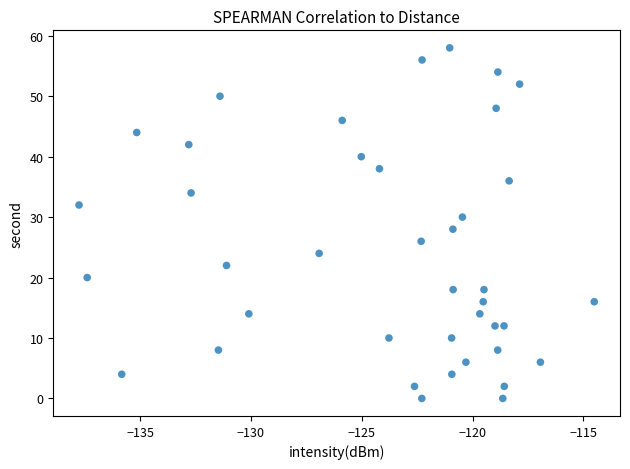

What is the range of Y values (max minus min)?

58